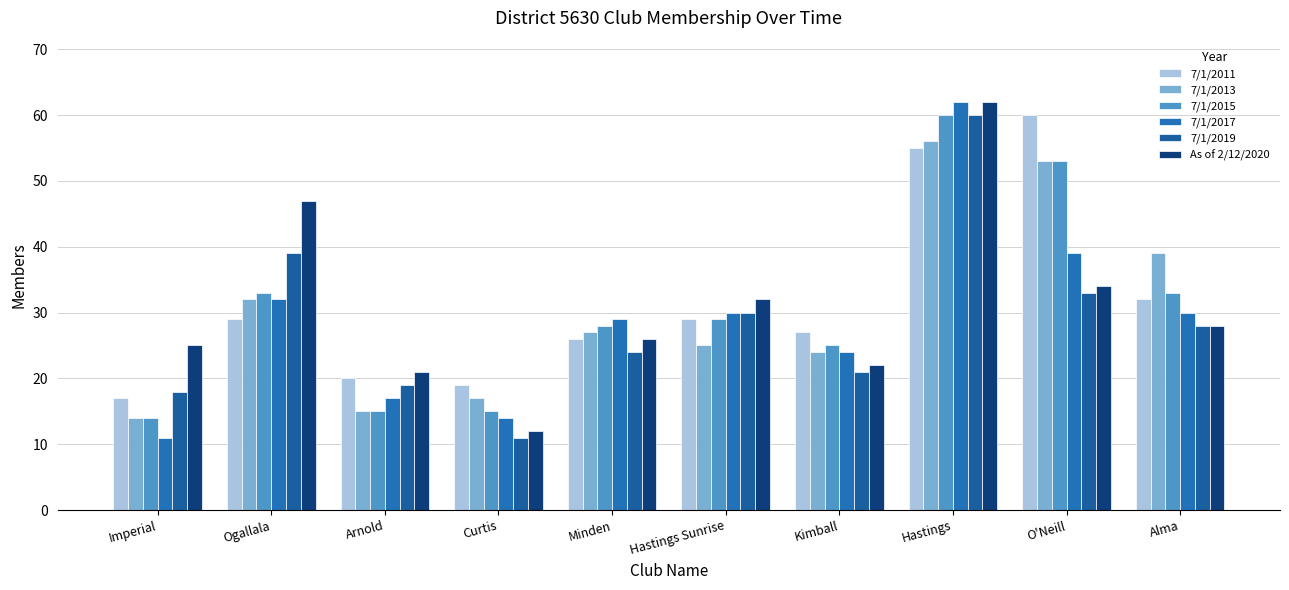

What is the average value of the As of 2/12/2020 series?

31